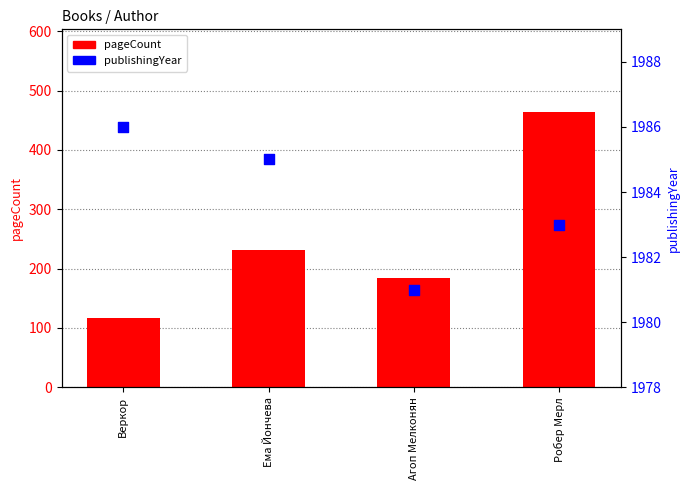

Which series contains the lowest Y value?

pageCount